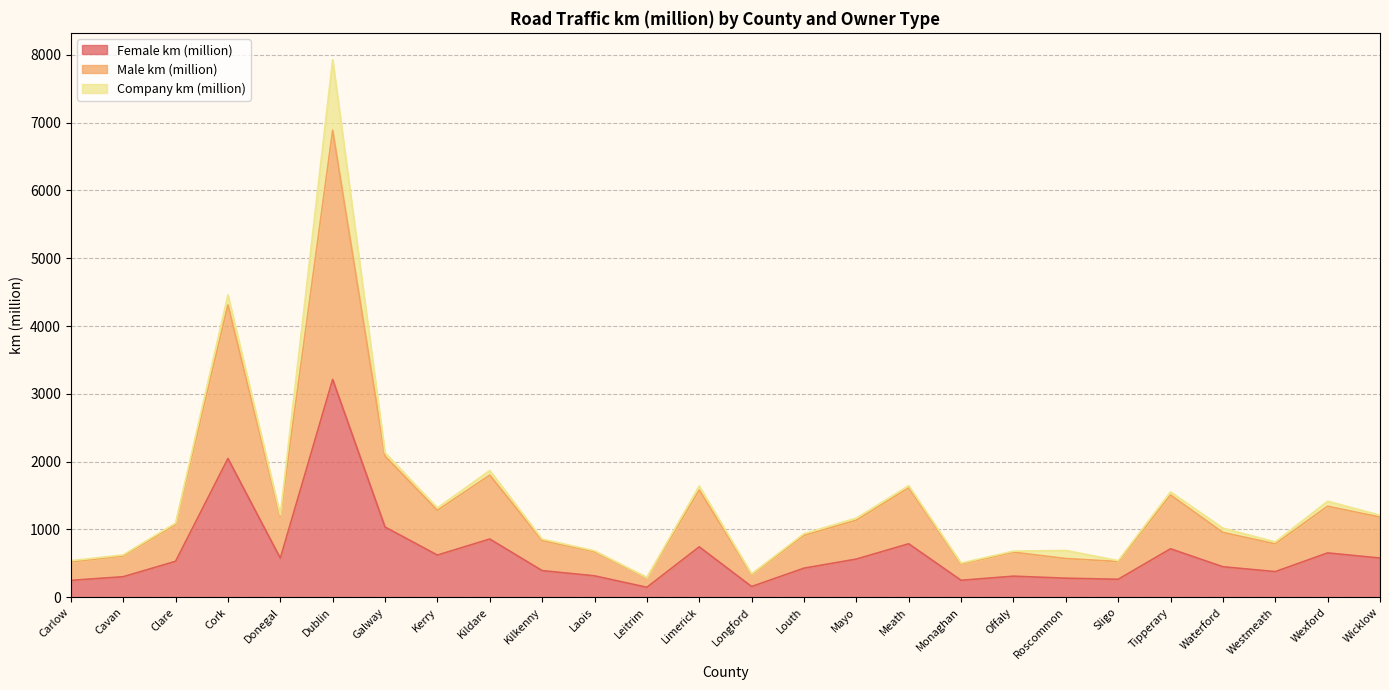

The value of Female km (million) at Limerick is 744. True or false?

True